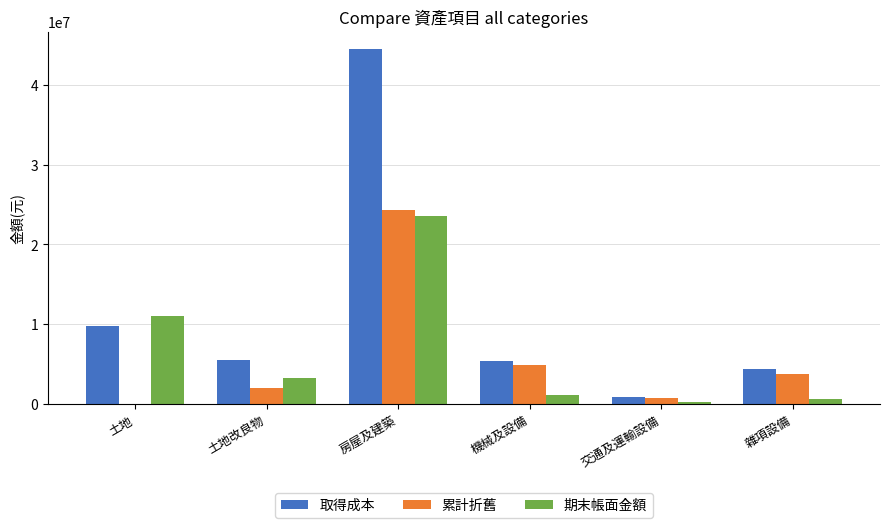

At which label does 取得成本 reach its peak?

房屋及建築